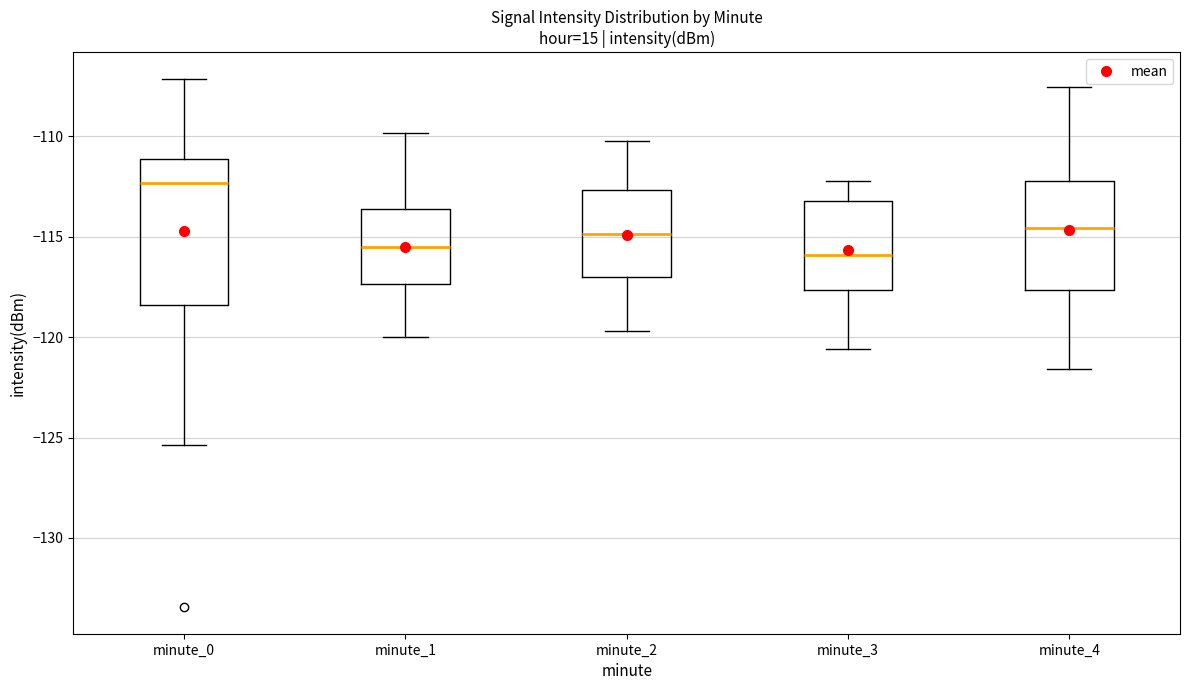

Where does the lower whisker of the box for minute_2 end on the y-axis? The values are not printed on the chart, so give them approximately, as read against the axis.

-119.5